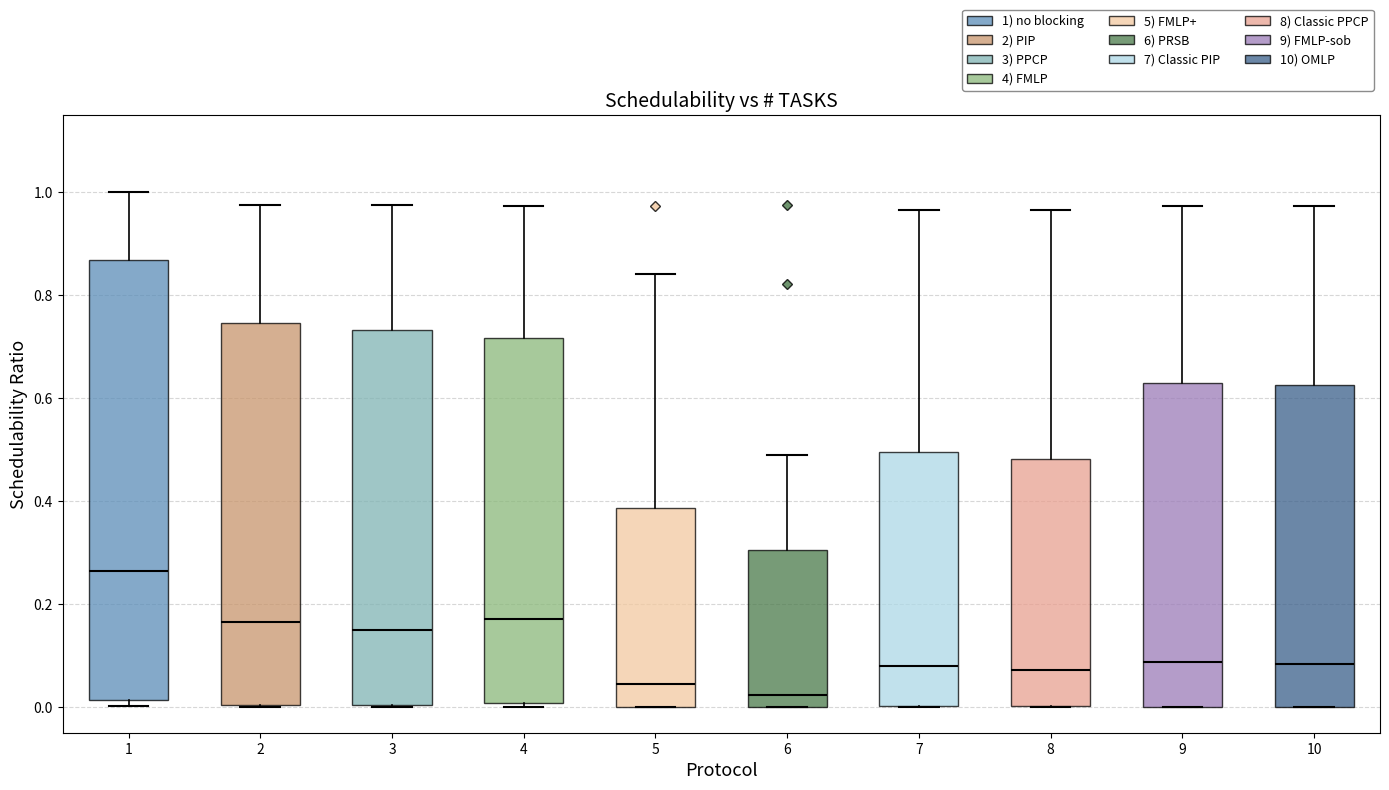

Comparing the boxes themselves (not the whiskers), which one is the tallest?

1